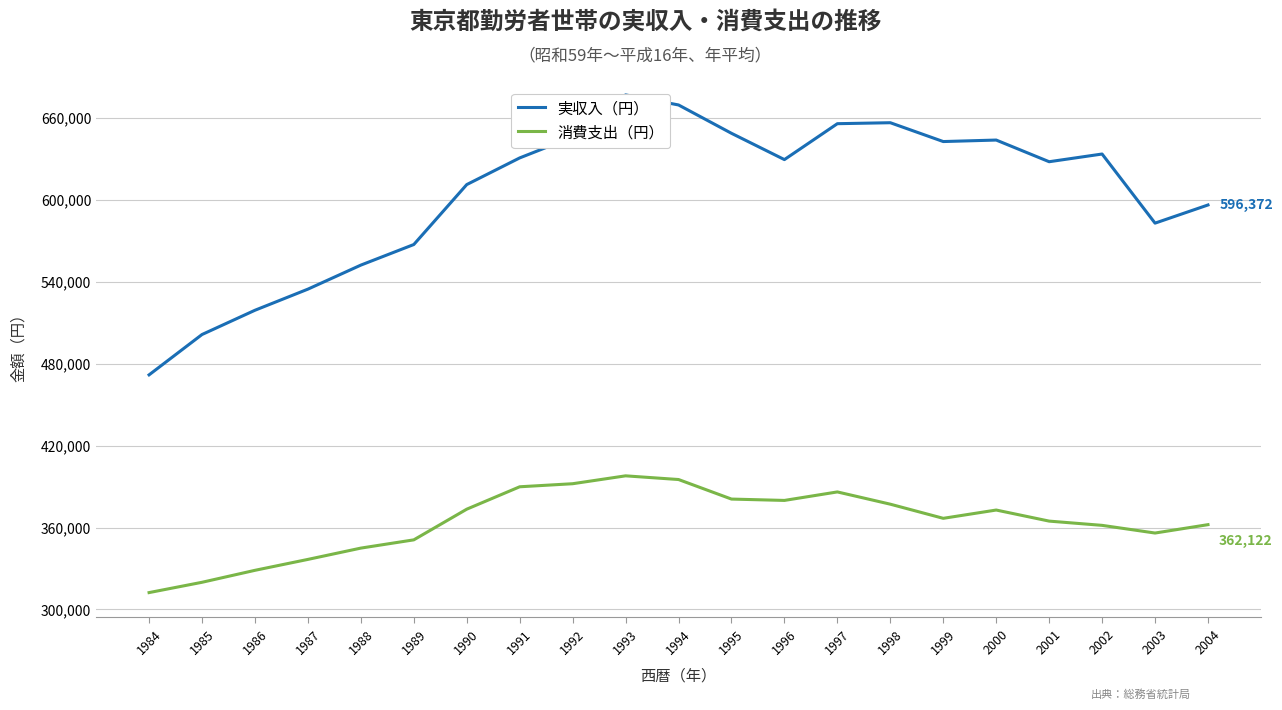

What is the average value of the 実収入（円） series?

604815